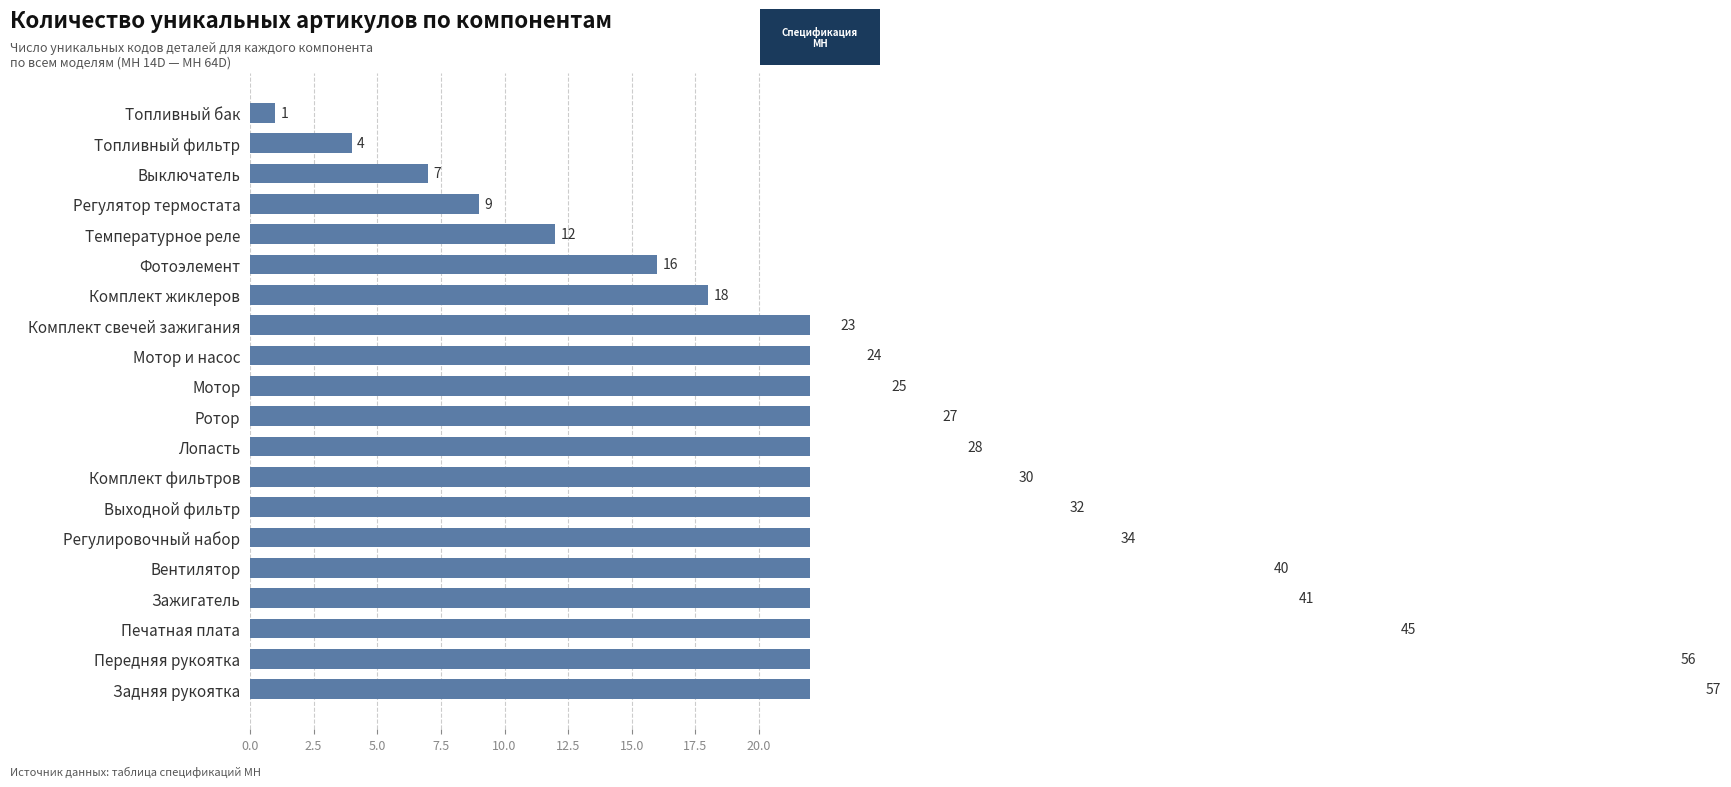

Reading right to left, list all the values displayed in this chart.

1	4	7	9	12	16	18	23	24	25	27	28	30	32	34	40	41	45	56	57